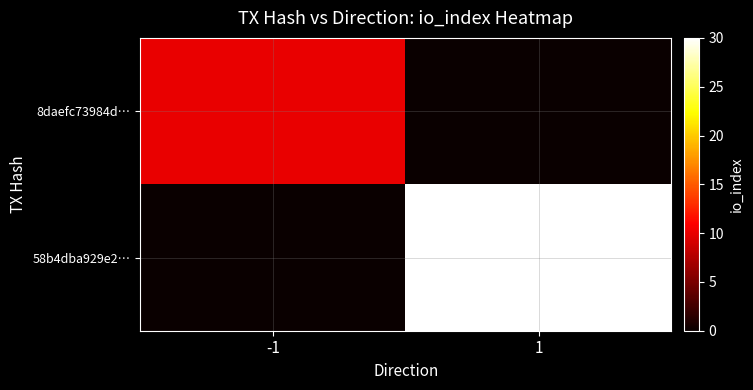

Which category has the highest value across all series?

1